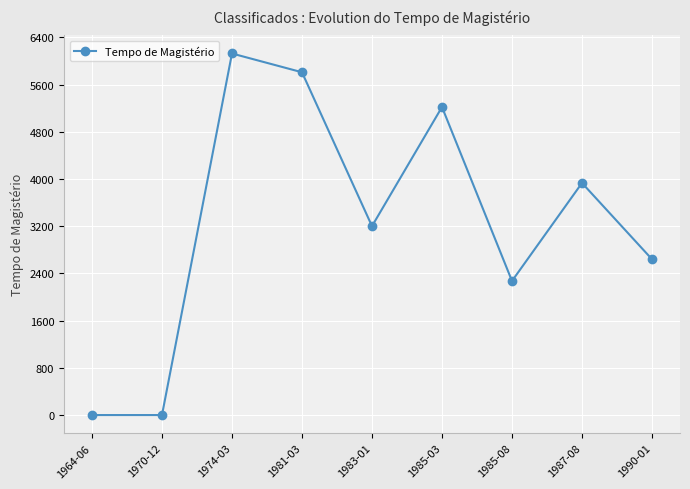

At which label is the value closest to 3063?

1983-01